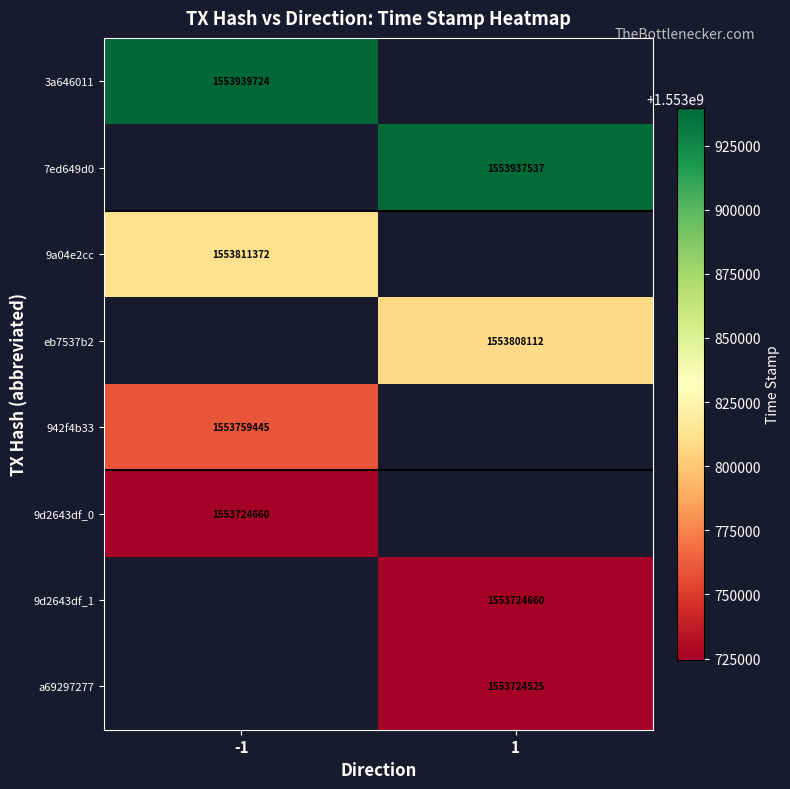

What is the approximate value of 9d2643df_1 at 1?

1553724660.0